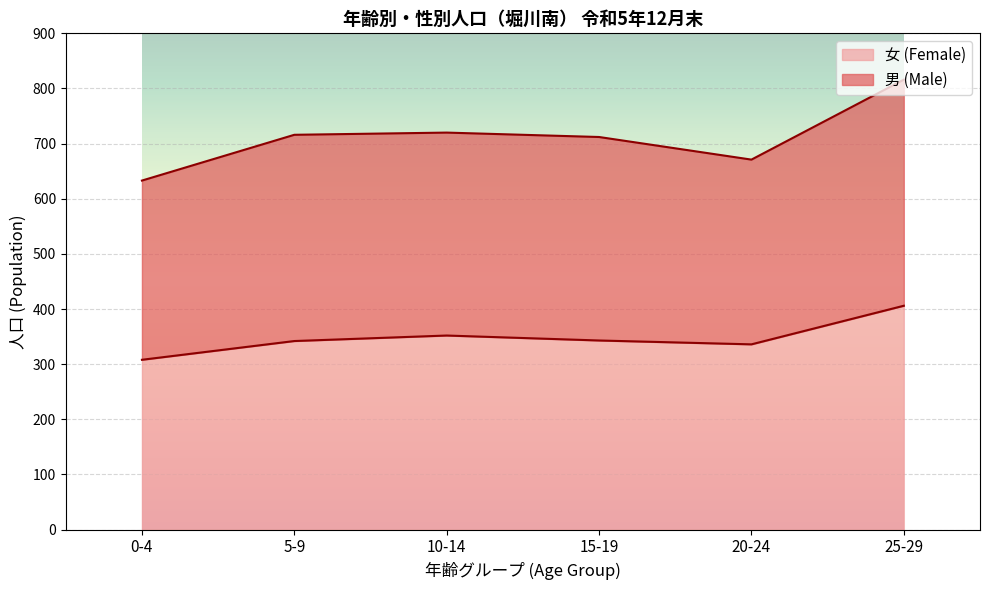

True or false: the data has more than 2 interior local peaks.

False